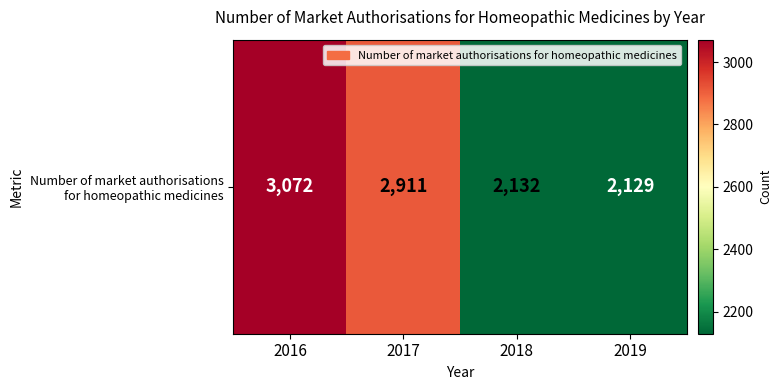

True or false: the data shows 817 at 2018.

False